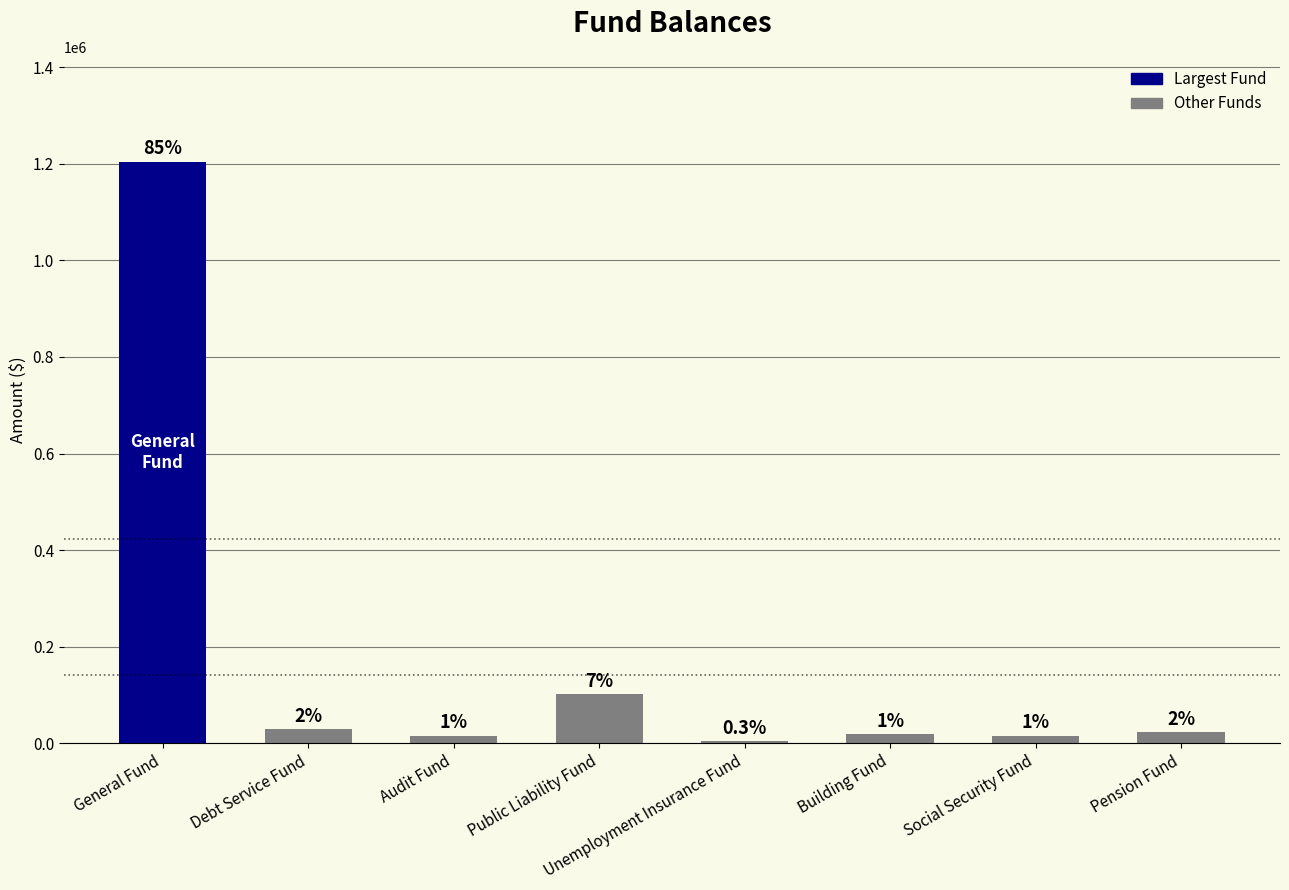

How many bars are there in total?

8